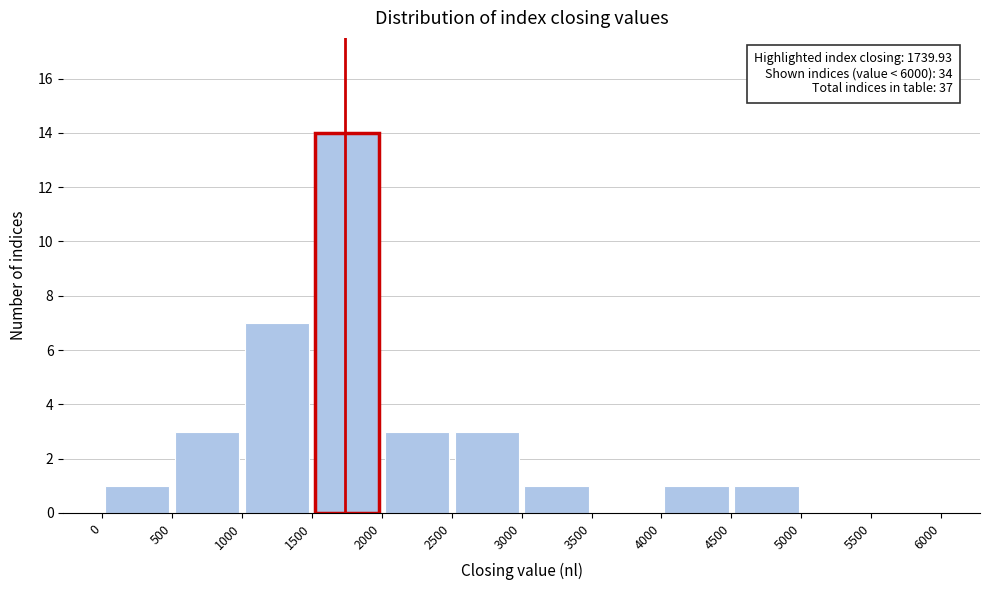

Over which range of the x-axis is the bar tallest?

1500 to 2000